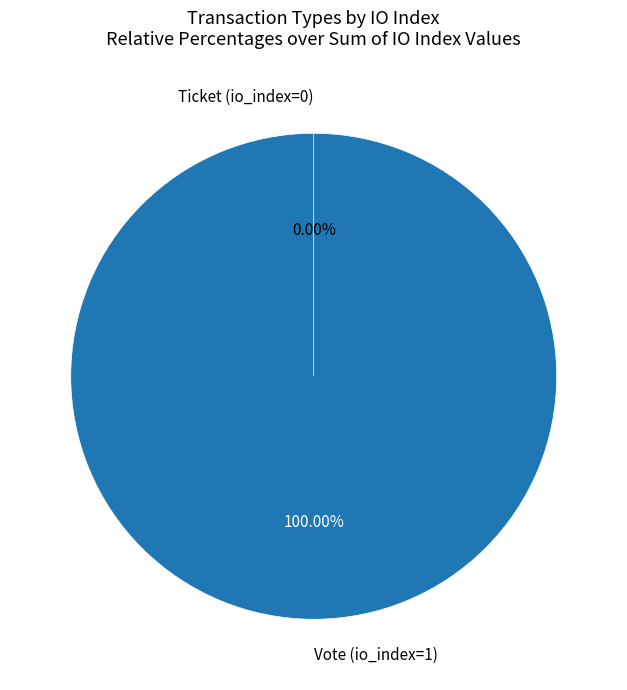

To the nearest percent, what is the difference between the largest and smallest slice percentages?

100%